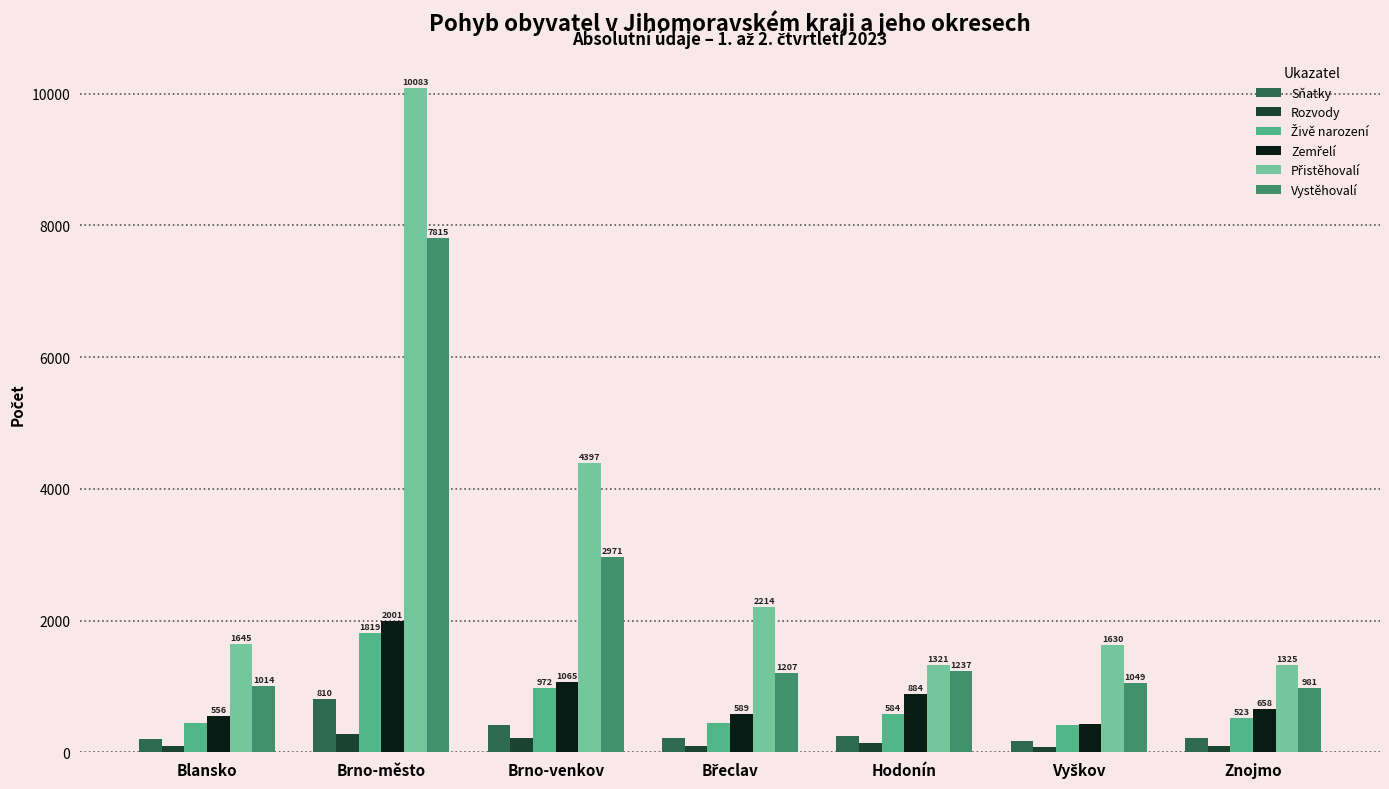

True or false: Vystěhovalí has a value of 1237 at Hodonín.

True